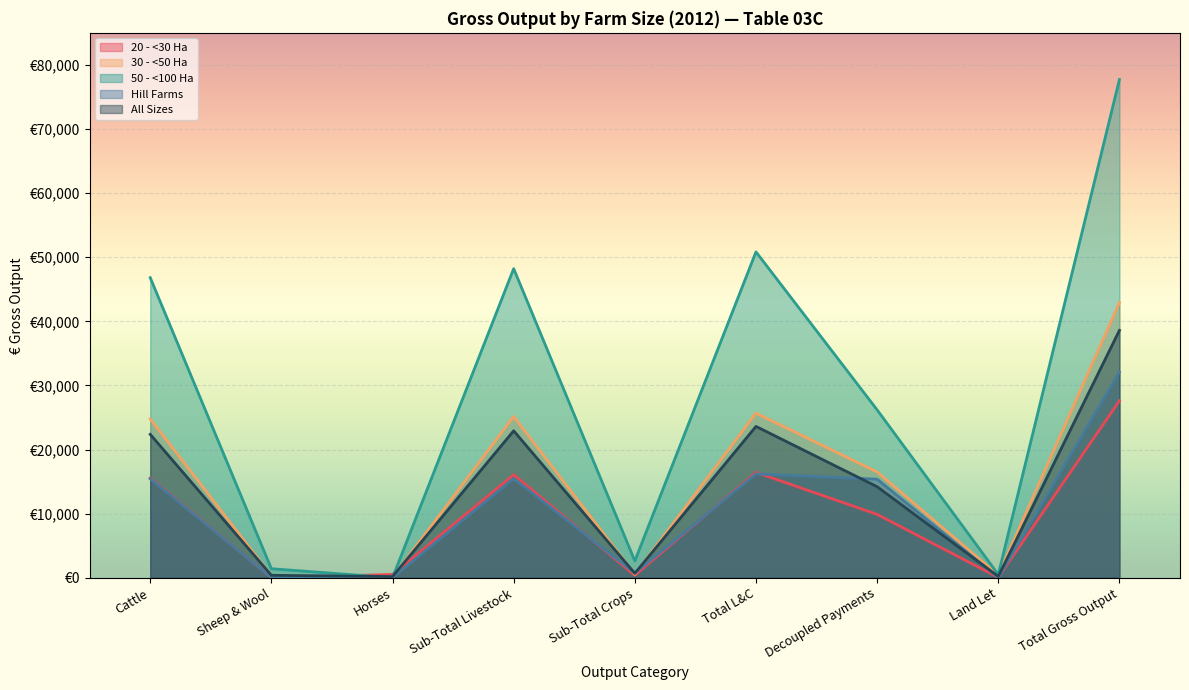

What are all the series names shown in the legend?

20 - <30 Ha, 30 - <50 Ha, 50 - <100 Ha, Hill Farms, All Sizes